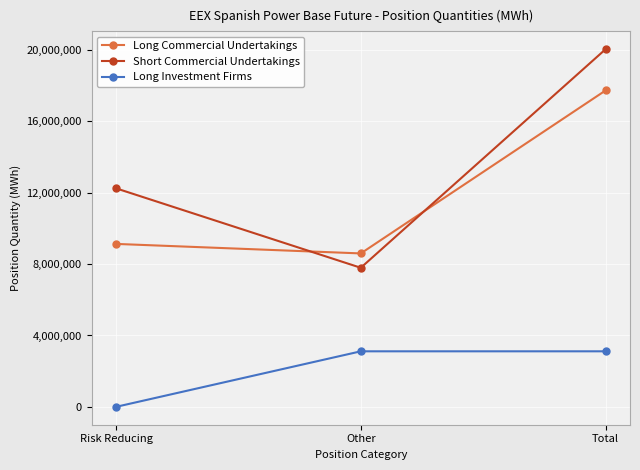

What is the sum of all Long Investment Firms values?

6225018